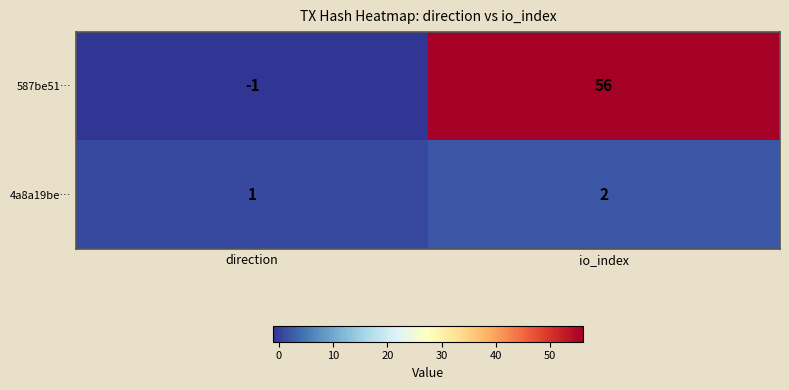

How many data points in 4a8a19be… are less than 2?

1